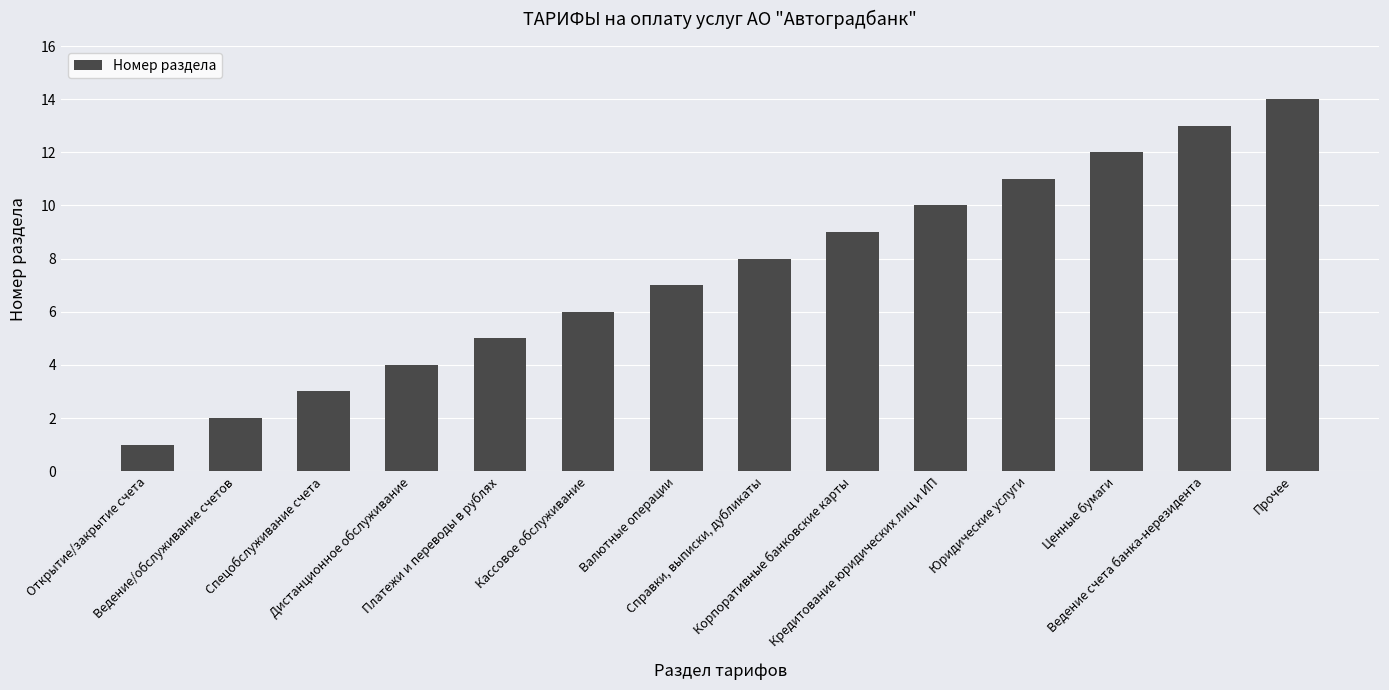

True or false: the data shows 4 at Дистанционное обслуживание.

True